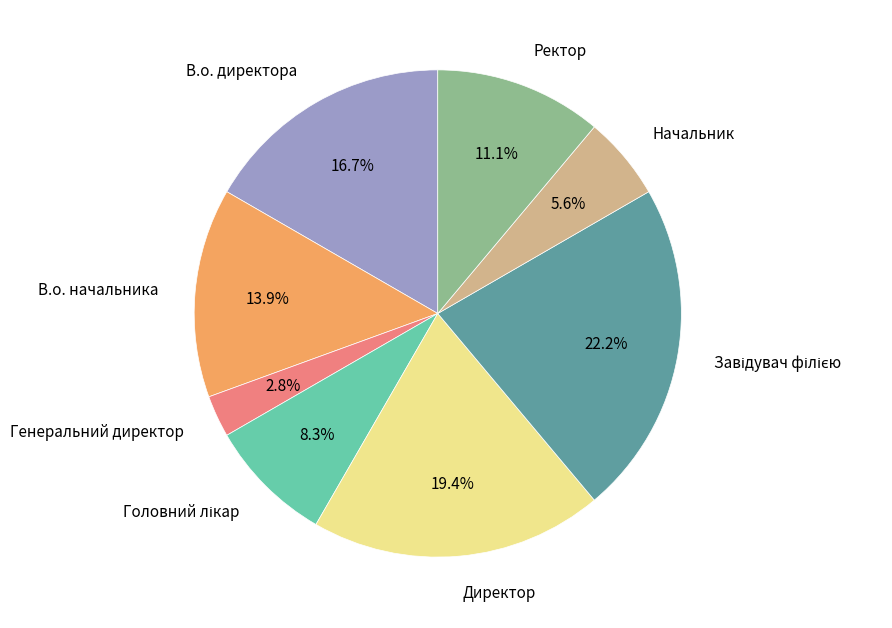

How many slices are in this pie chart?

8